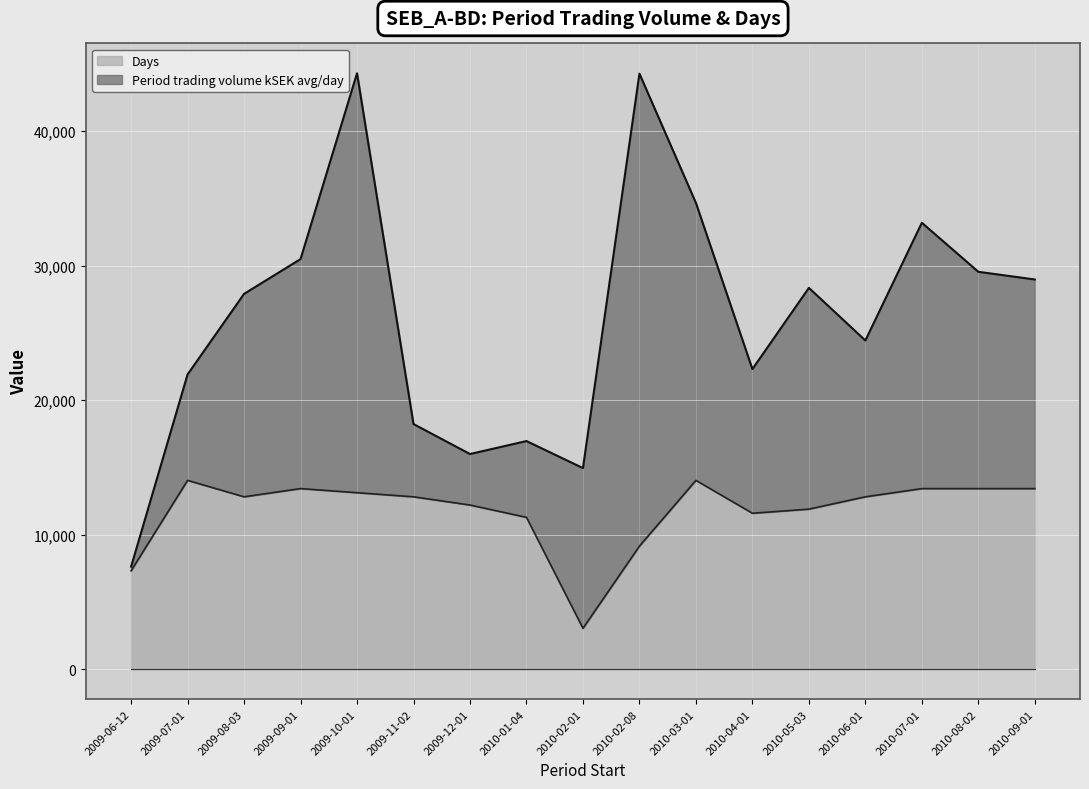

The value at 2010-08-02 is 5702.9. True or false?

False